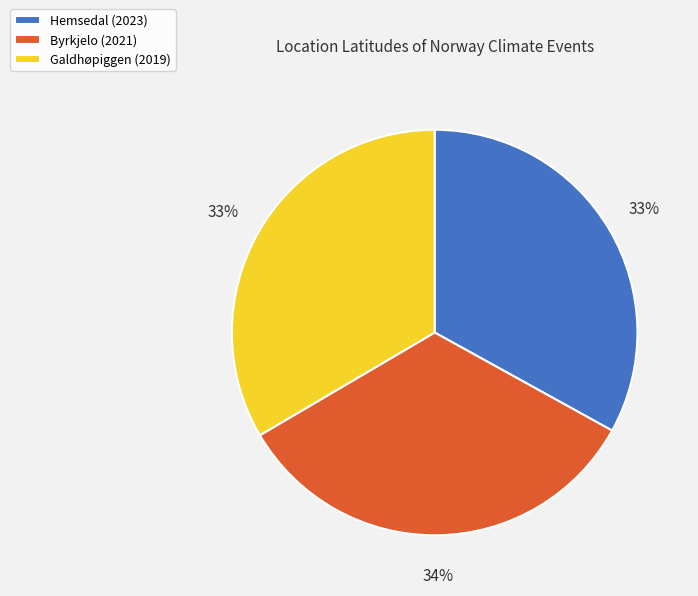

Approximately how many times larger is the value at Byrkjelo (2021) compared to Galdhøpiggen (2019)?

1.0